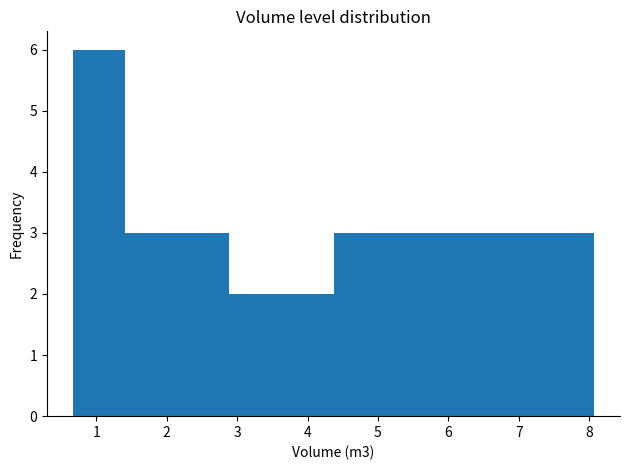

Which range on the x-axis has the tallest bar?

0.7 to 1.4